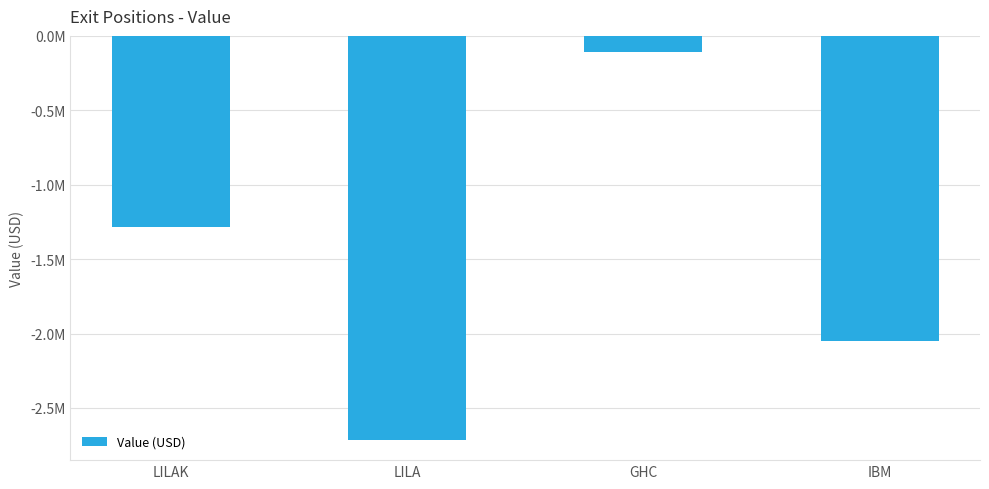

Are the bars horizontal?

No